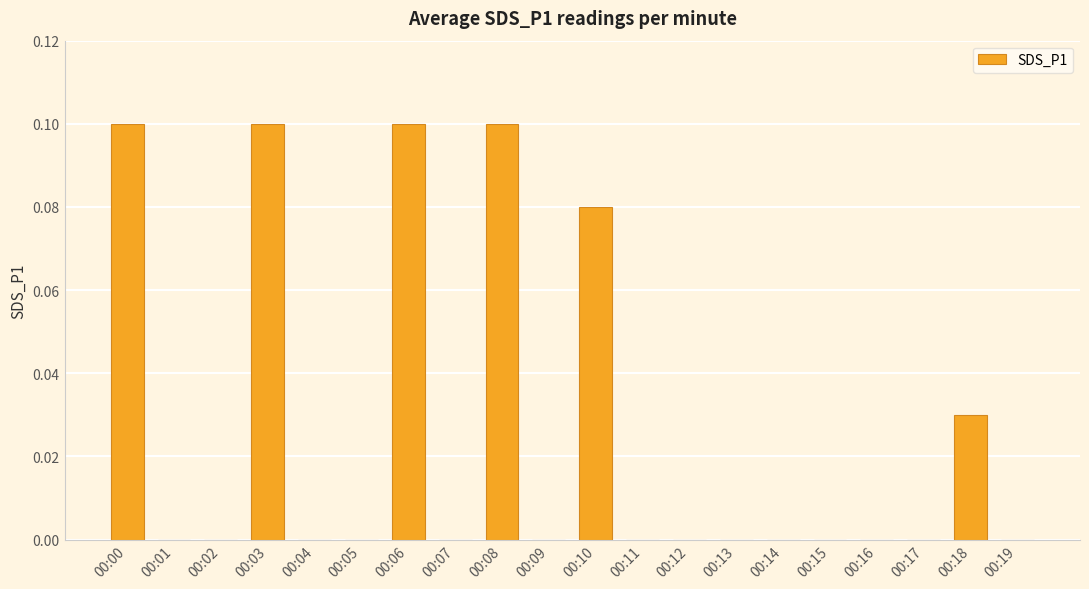

What is the sum of all values?

0.5